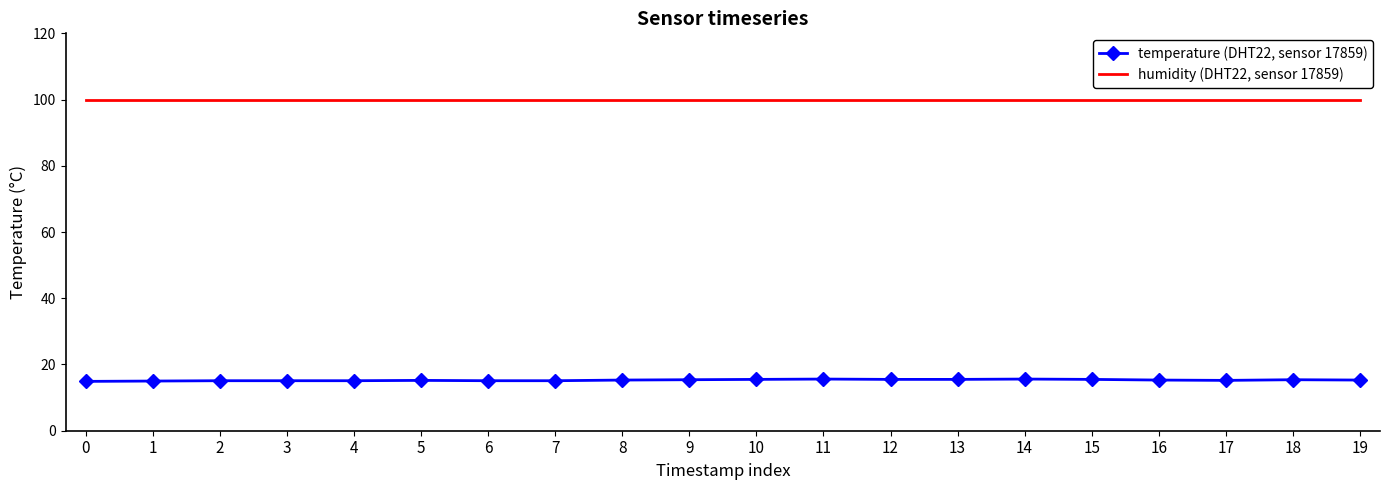

Rank the series at 19 from lowest to highest value.

temperature (DHT22, sensor 17859), humidity (DHT22, sensor 17859)